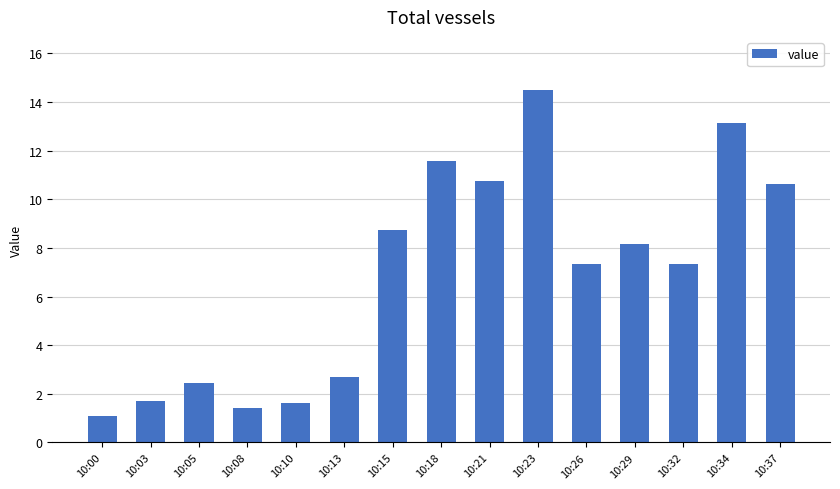

At which category does the chart reach its minimum across all series?

10:00